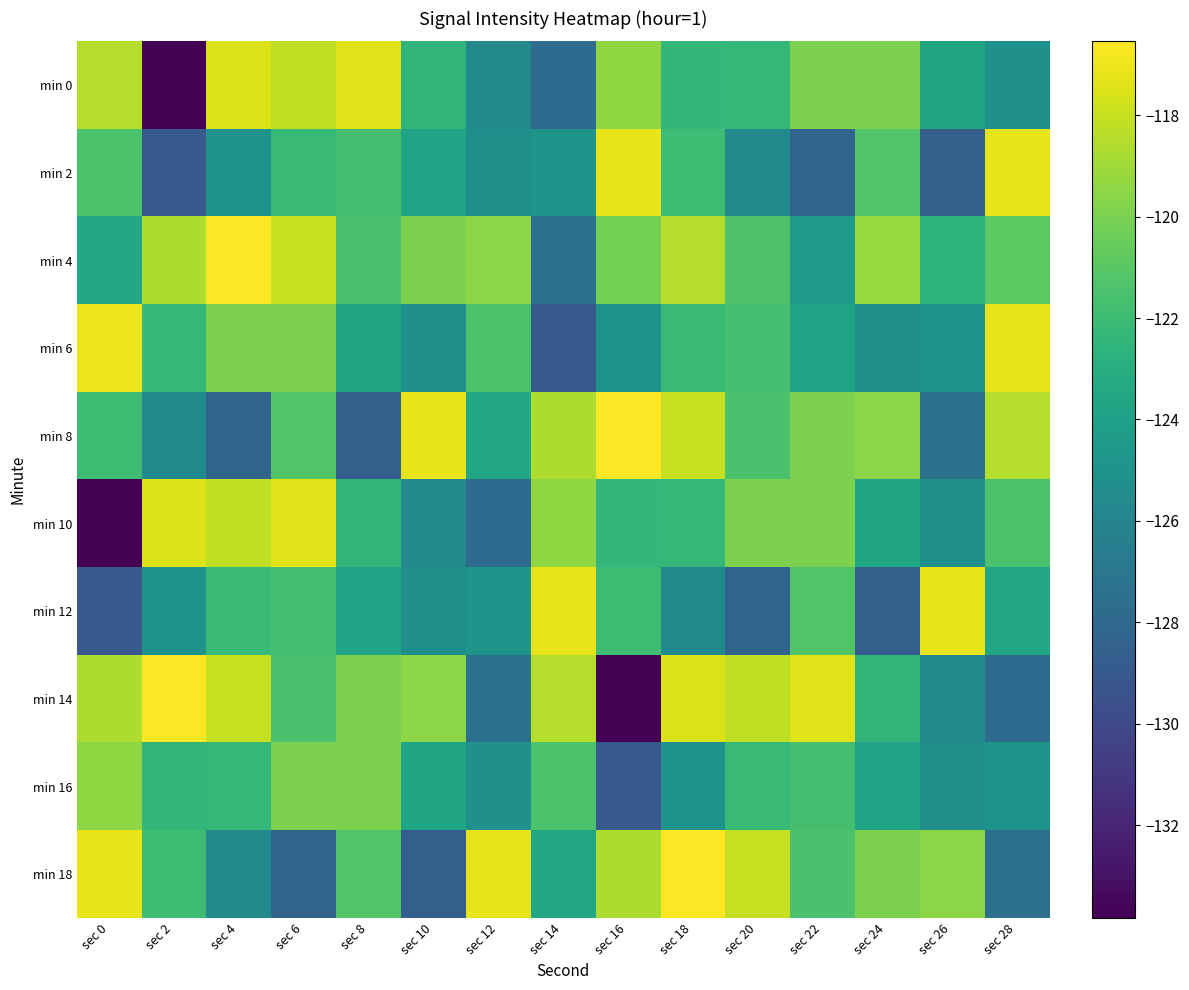

Is the value of min 6 at sec 16 greater than the value of min 16 at sec 2?

No